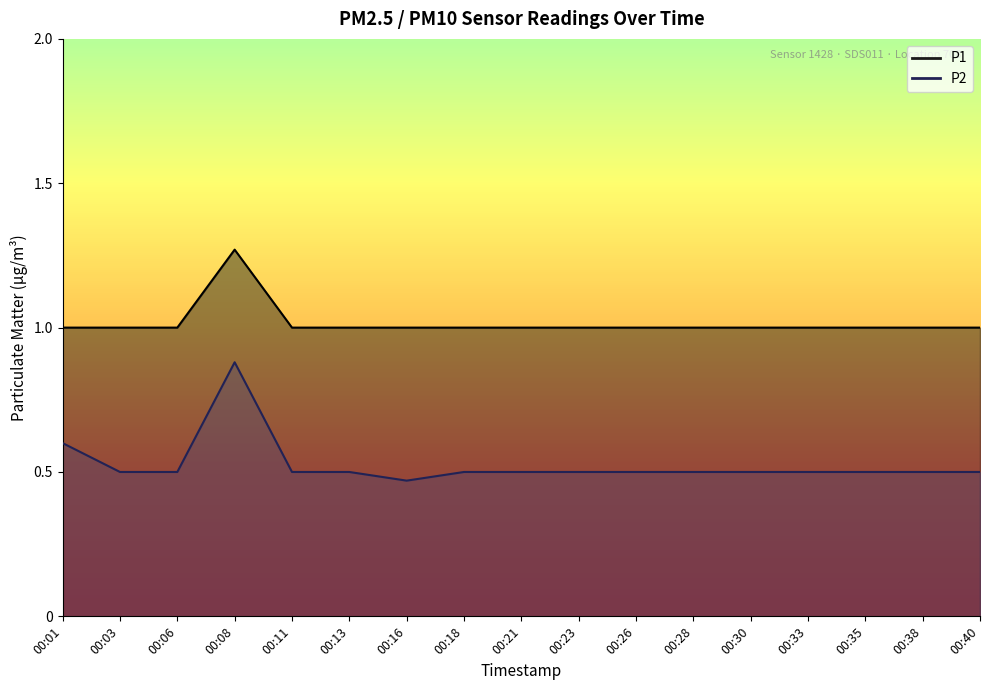

What is the spread (max minus min) of values at 00:38?

0.5